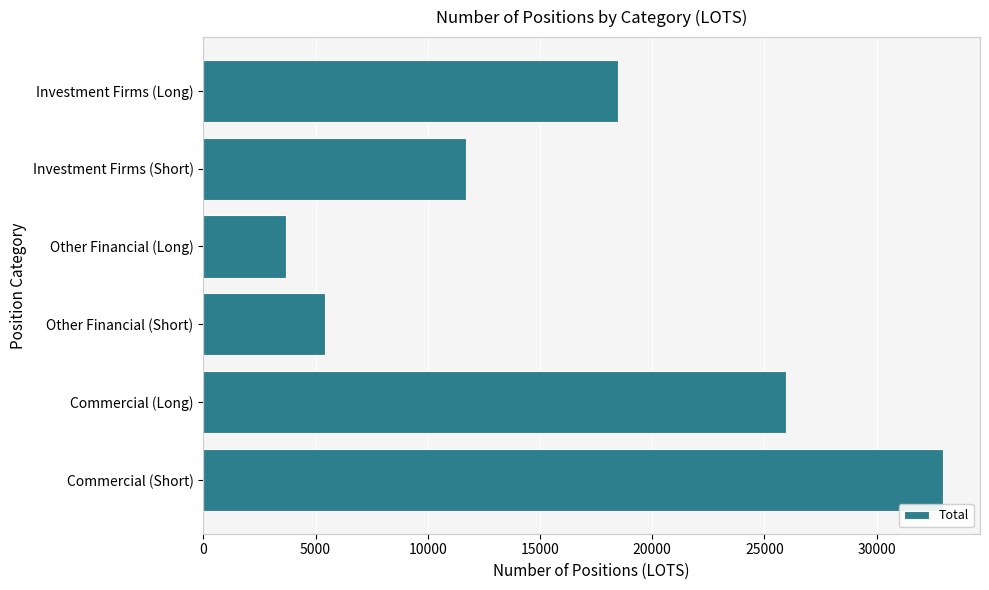

What is the difference between the maximum and minimum values?

29260.1